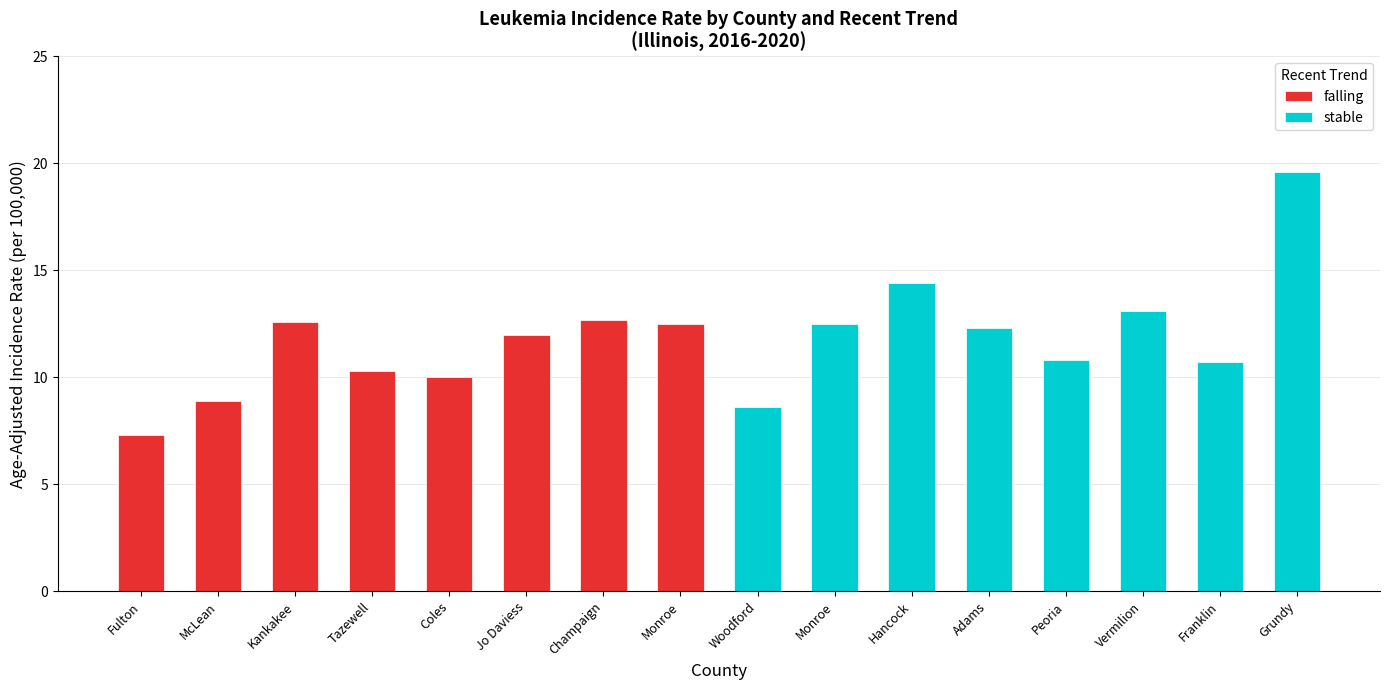

Is it true that falling equals 12.7 at Champaign?

True